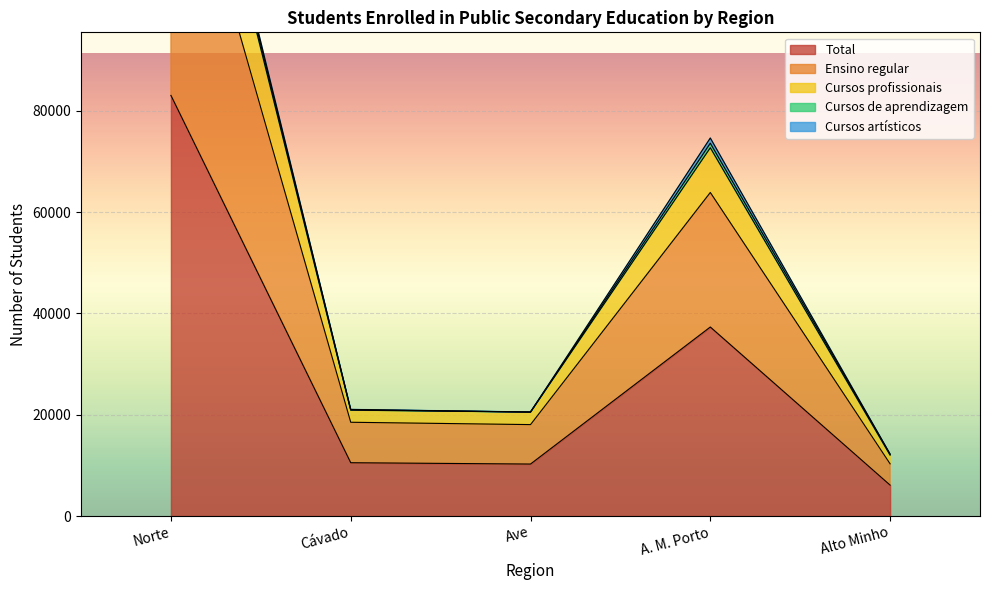

What is the approximate value of Total at Ave?

10267